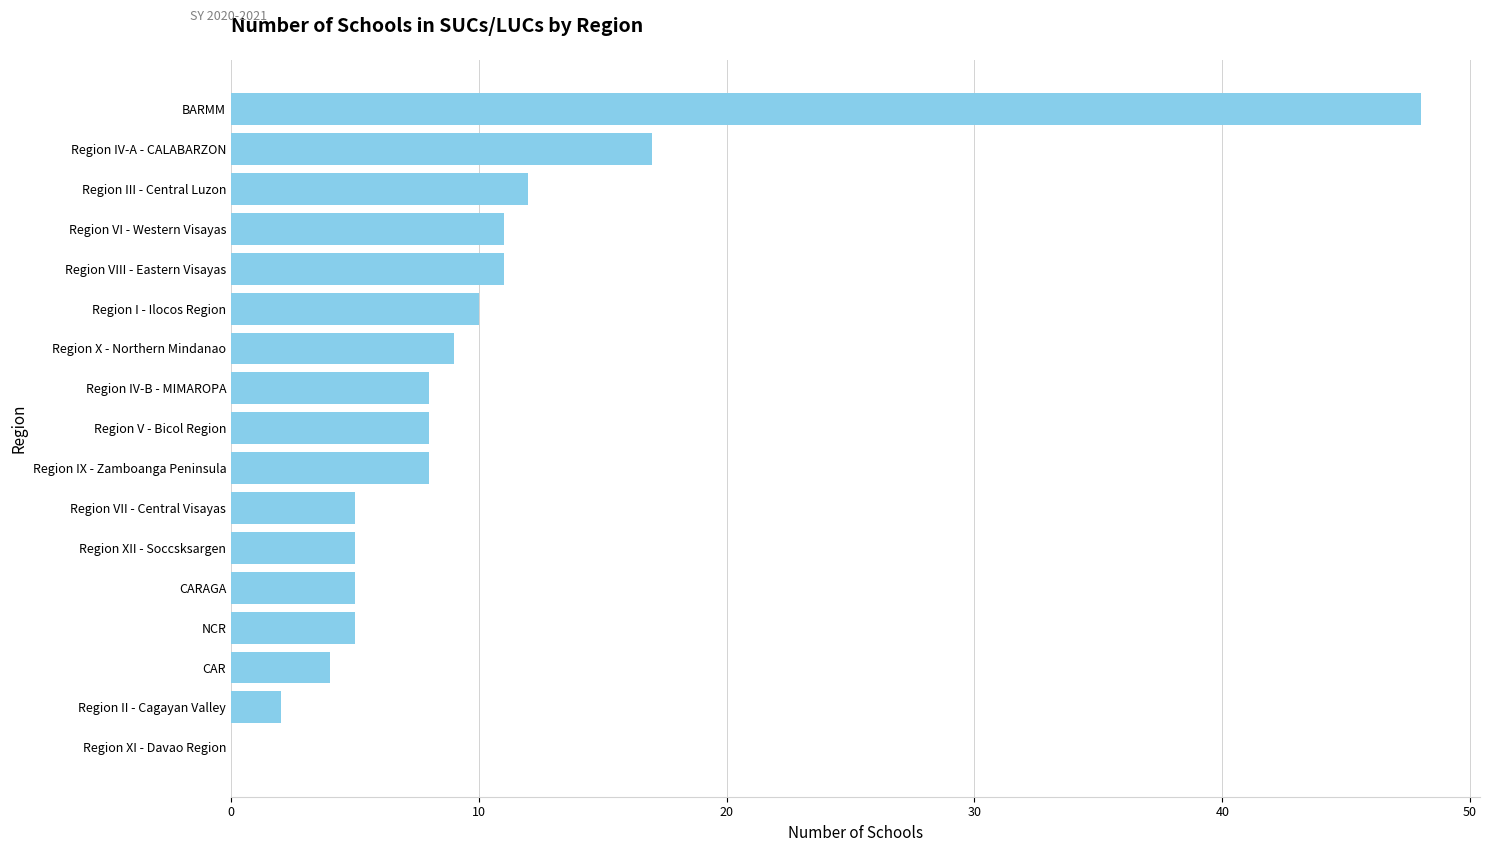

How many data points does each series have?

17